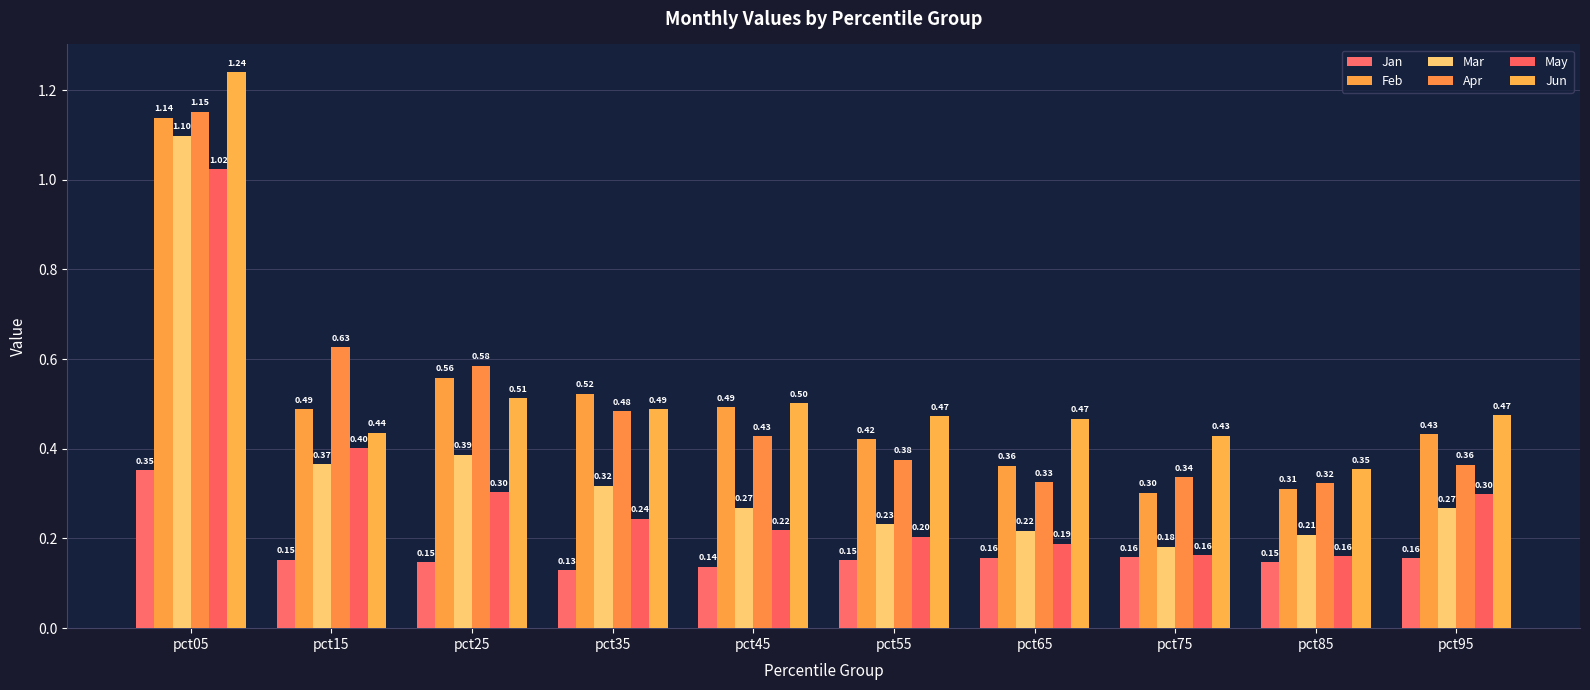

What is the spread (max minus min) of values at pct25?

0.4